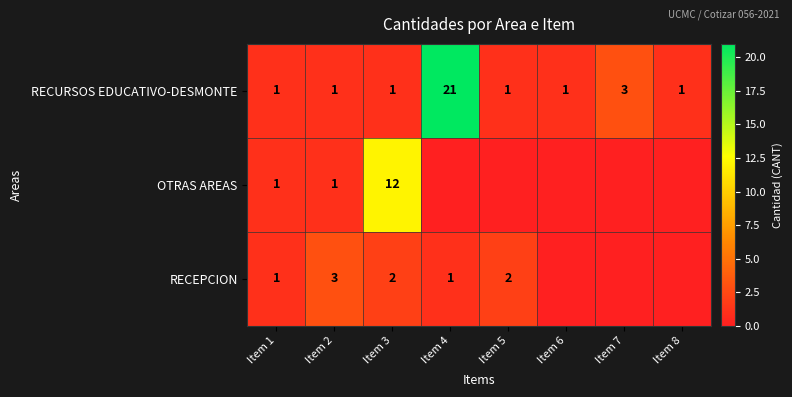

Count the RECURSOS EDUCATIVO-DESMONTE values in the range 1 to 3.

7